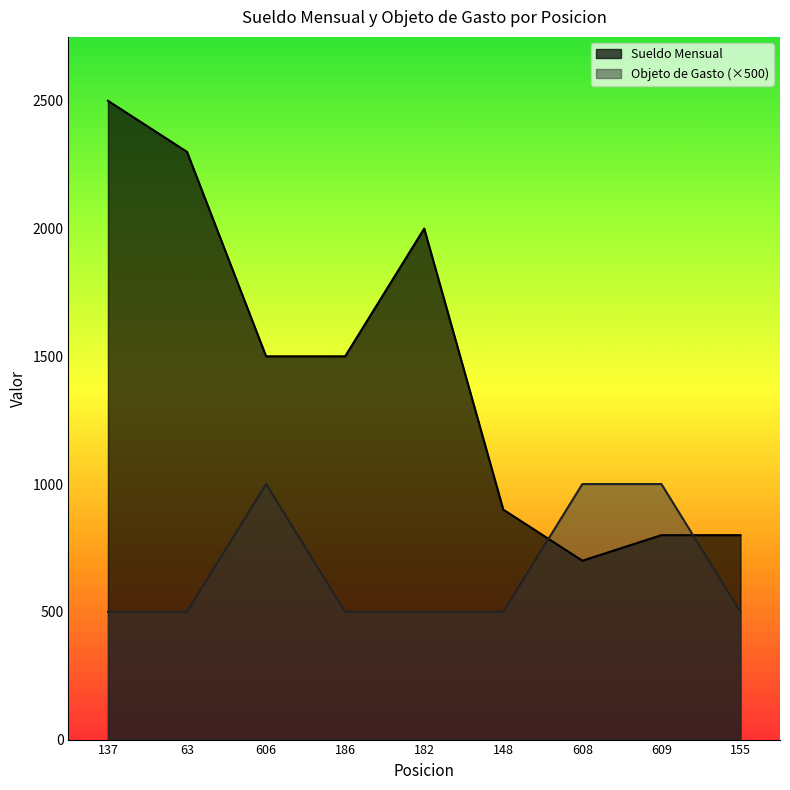

What is the highest value of the Objeto de Gasto series?

1000